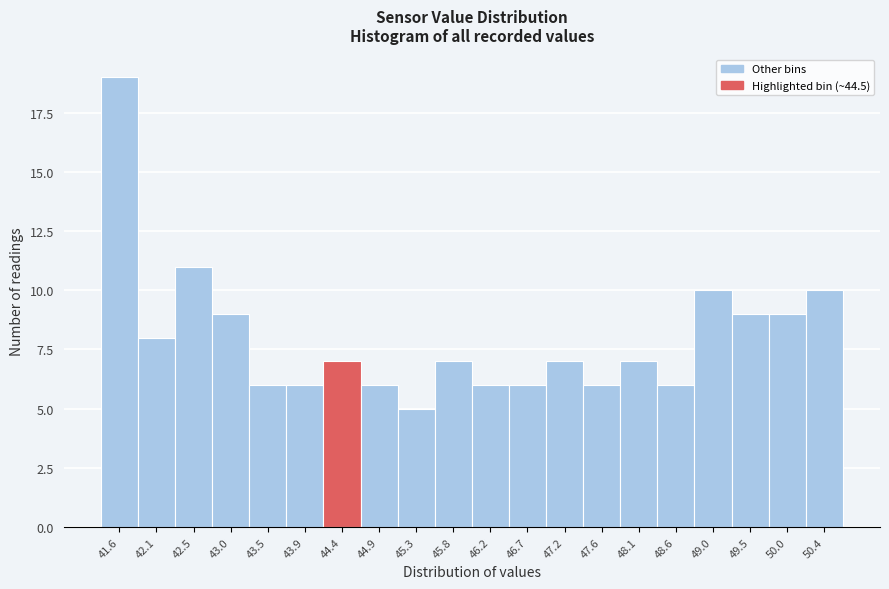

Reading left to right, transcribe all the data shown in this chart.

19	8	11	9	6	6	7	6	5	7	6	6	7	6	7	6	10	9	9	10